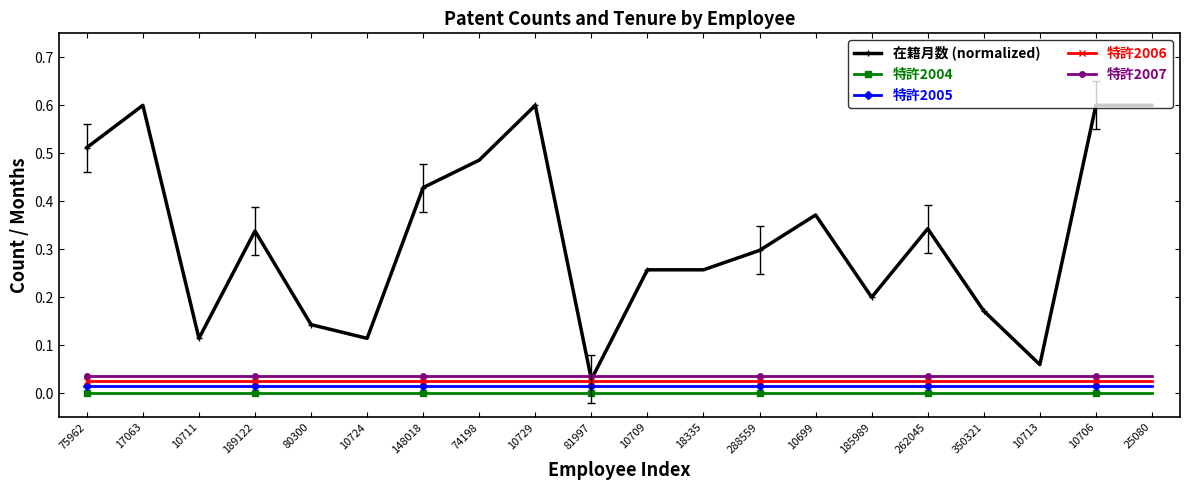

What position from the right is 262045?

5